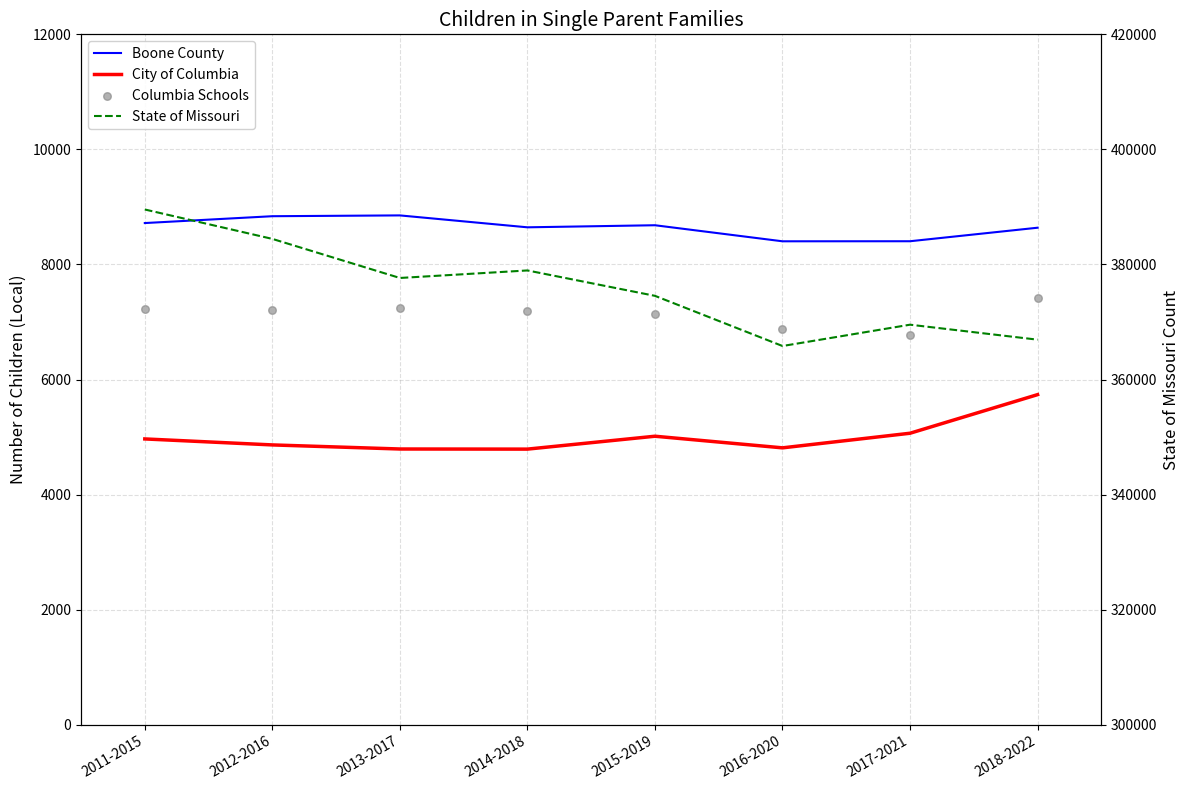

Which series reaches the maximum Y coordinate?

State of Missouri